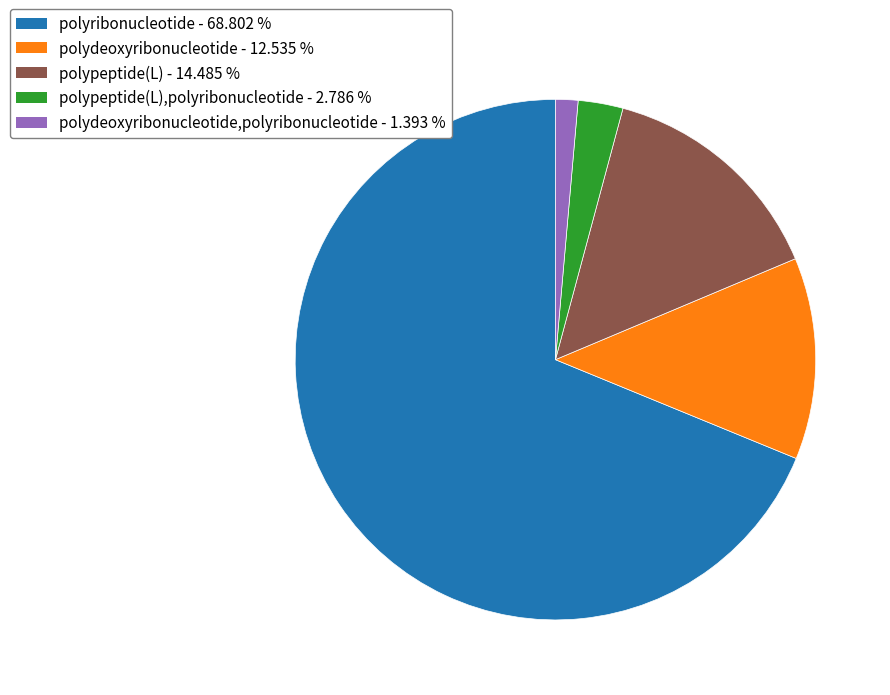

Does any single category account for the majority?

Yes